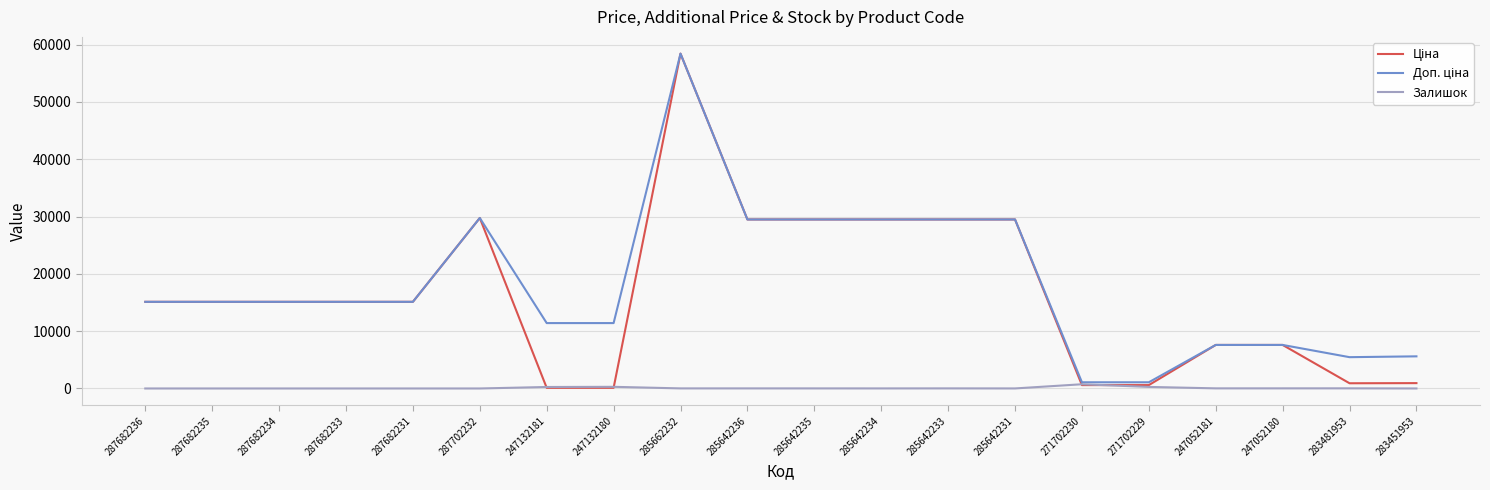

Does the chart display data point markers on the line(s)?

No